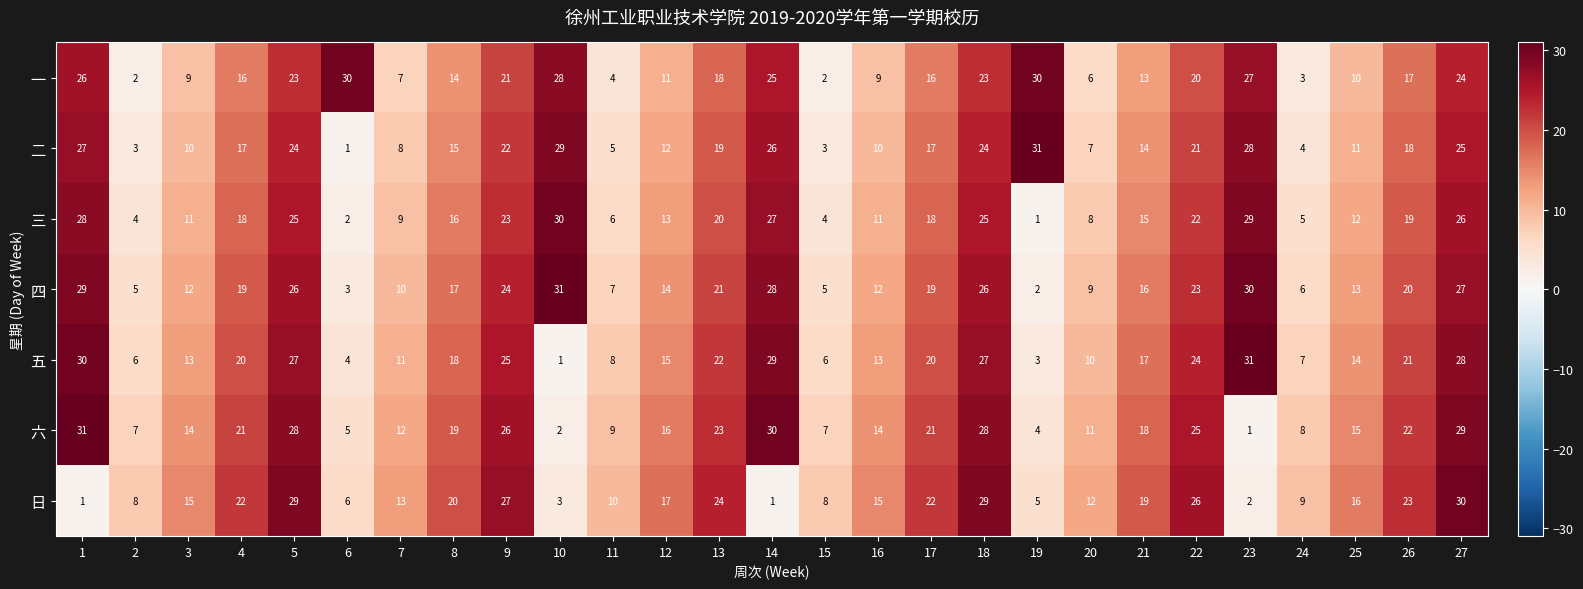

What is the difference between the maximum and minimum values in the 三 series?

29